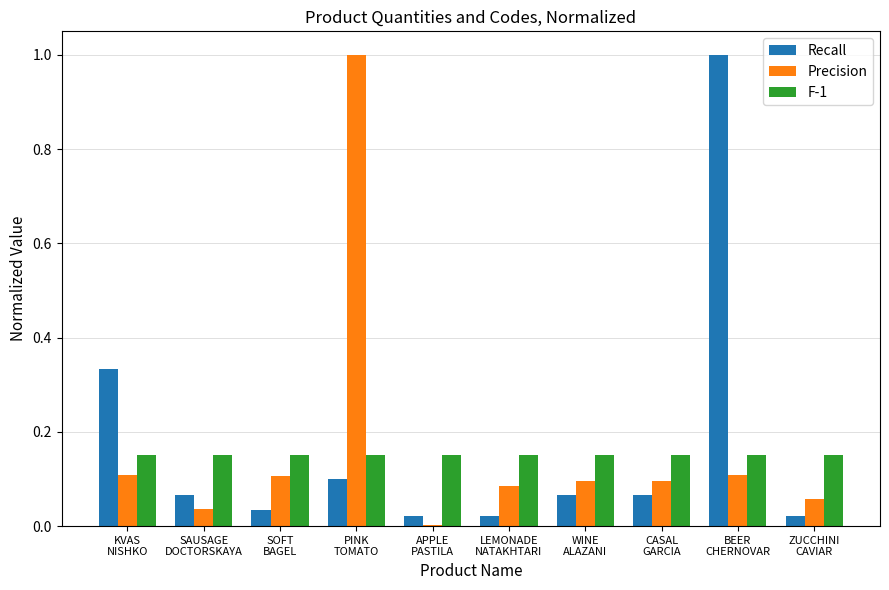

What is the maximum value for Recall?

1.0